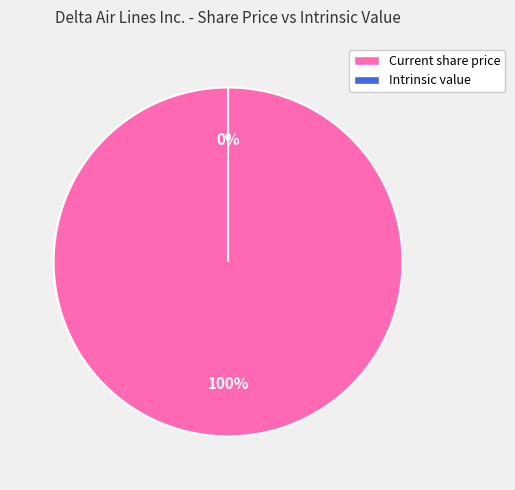

What is the change in value from Current share price to Intrinsic value?

-29.7